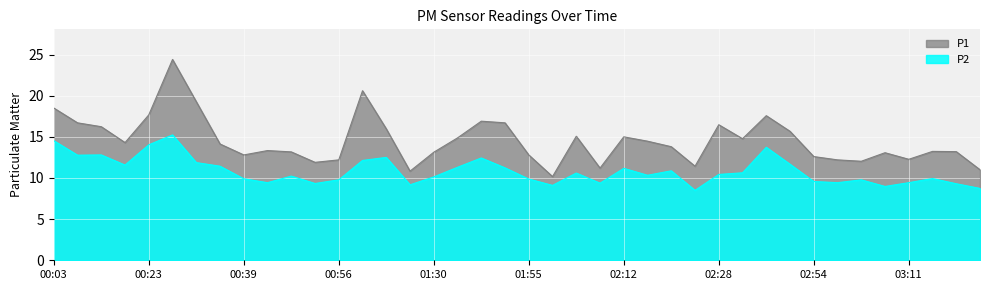

What is the value of the P2 point at the 6th from the left?

15.2